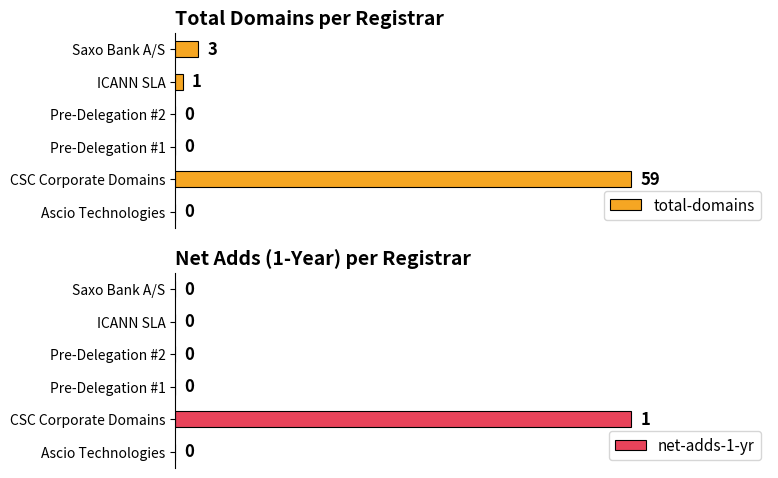

Are the bars horizontal?

Yes